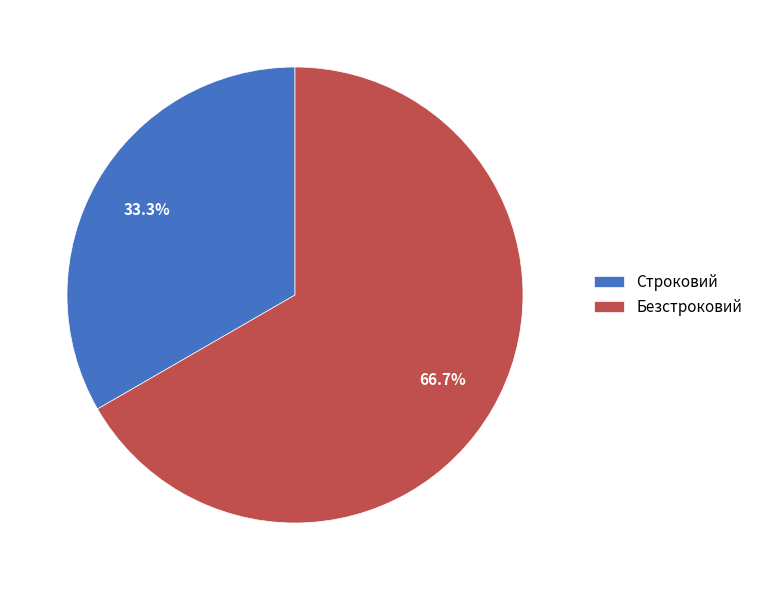

How many segments does this pie chart have?

2